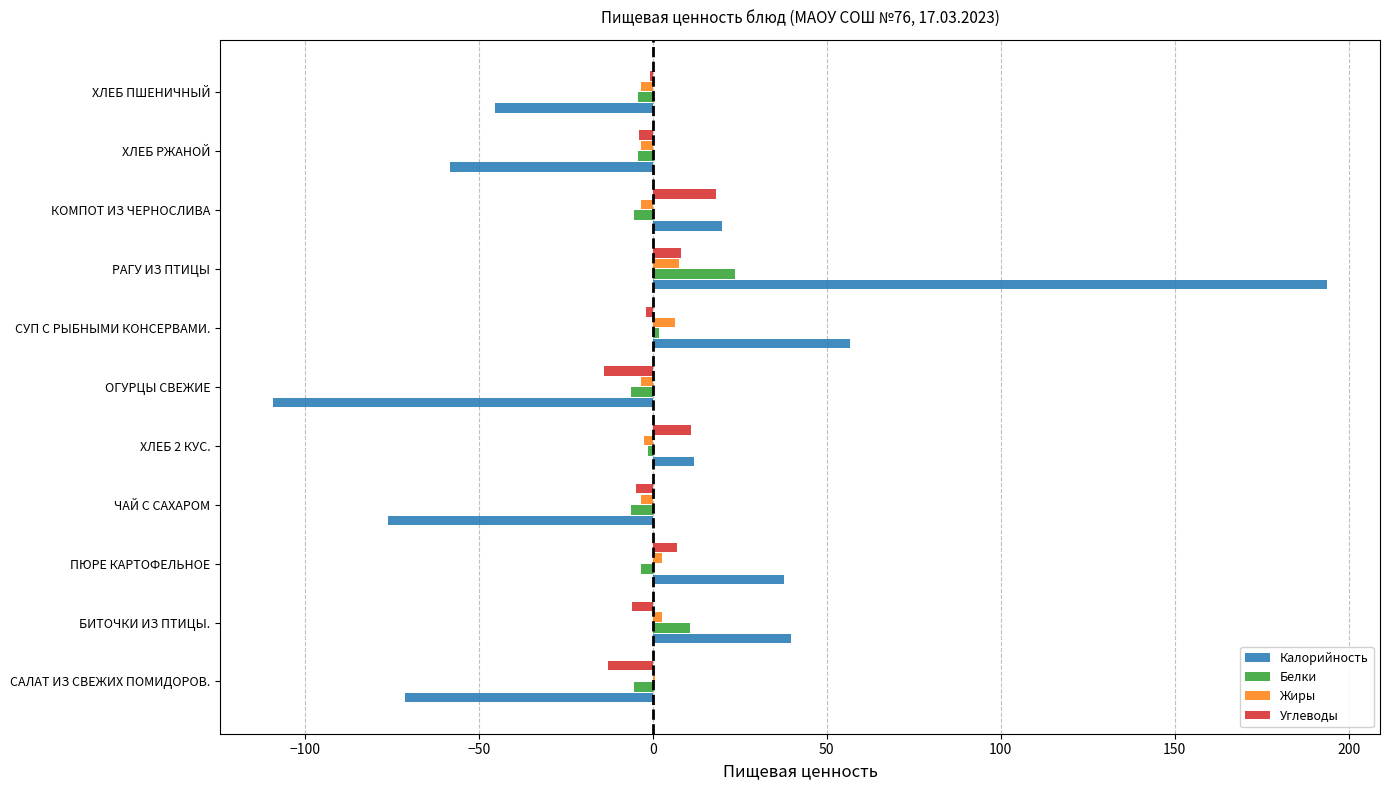

The Калорийность series shows -109.2 at ОГУРЦЫ СВЕЖИЕ. True or false?

True